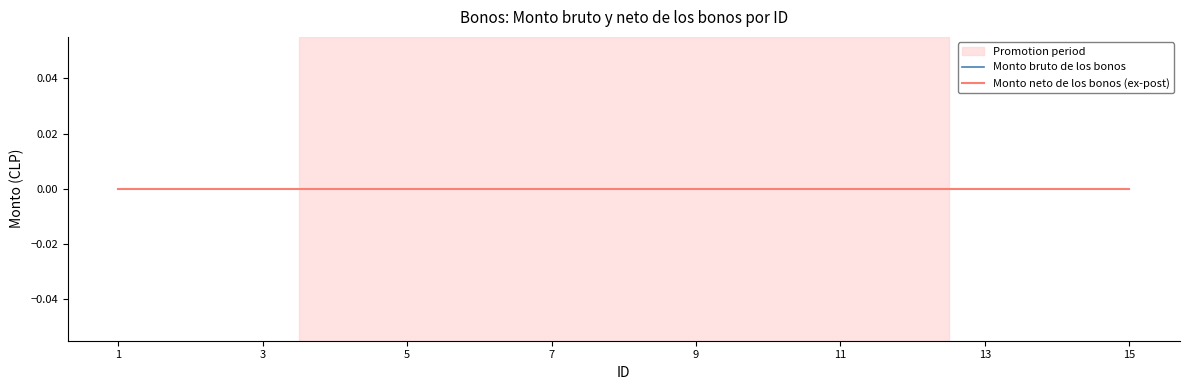

Which label corresponds to the largest value in the chart?

15